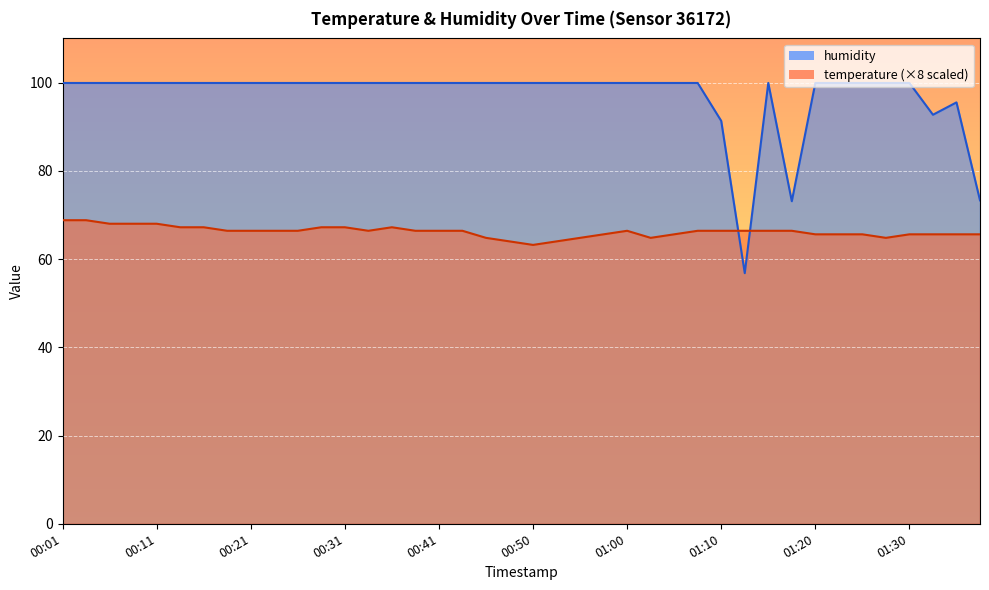

Which series has the largest range (max minus min)?

humidity